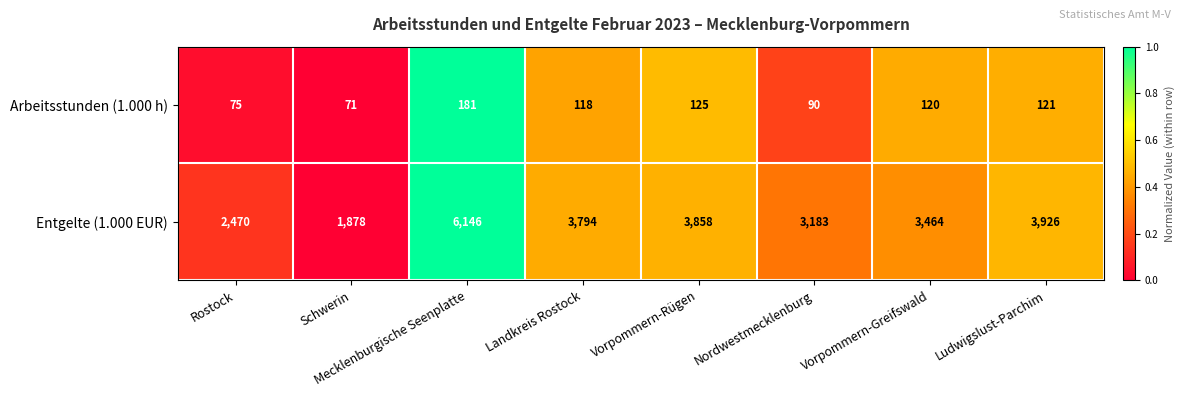

What is the difference between the maximum and minimum values in the Entgelte (1.000 EUR) series?

4268